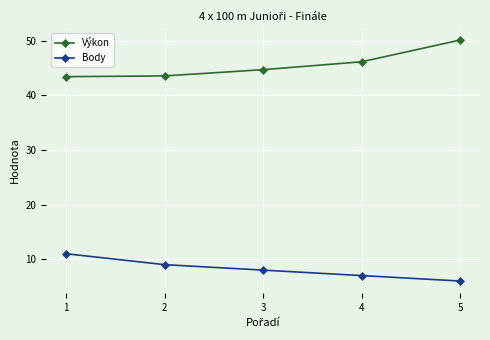

At which label is Body closest to 8?

3